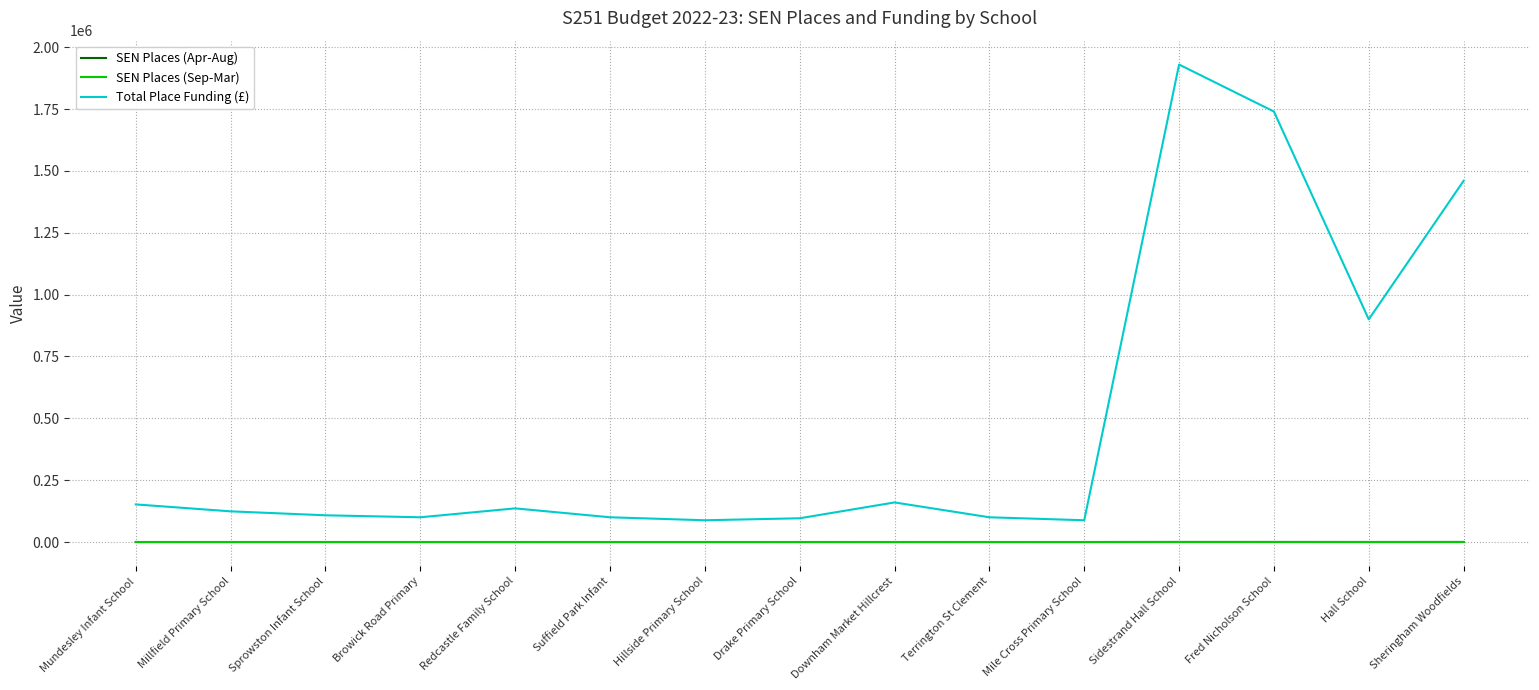

True or false: SEN Places (Sep-Mar) has a value of 10 at Hillside Primary School.

True